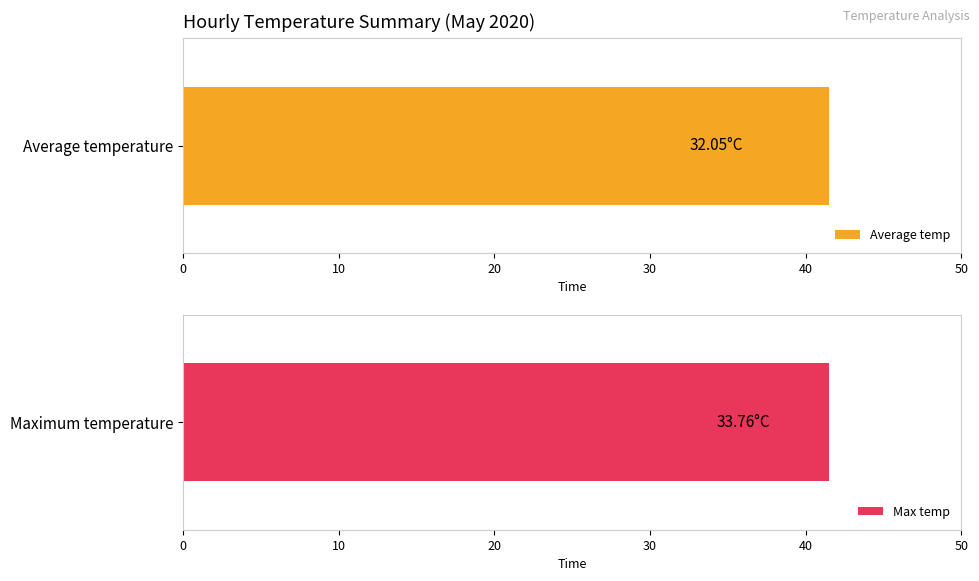

The value of Average temp at 8 is 44.2. True or false?

False